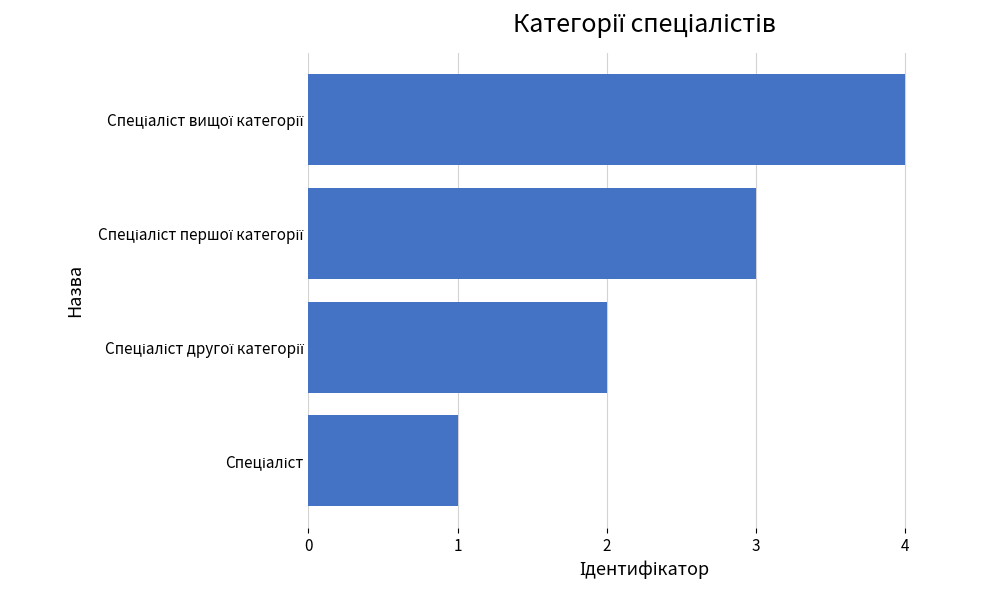

How many data points does each series have?

4